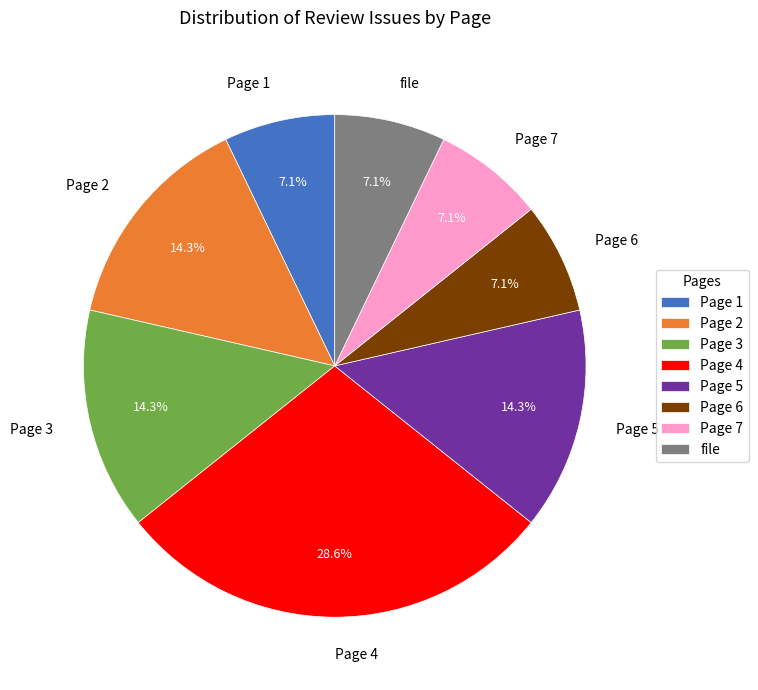

Which category has the biggest portion of the pie?

Page 4